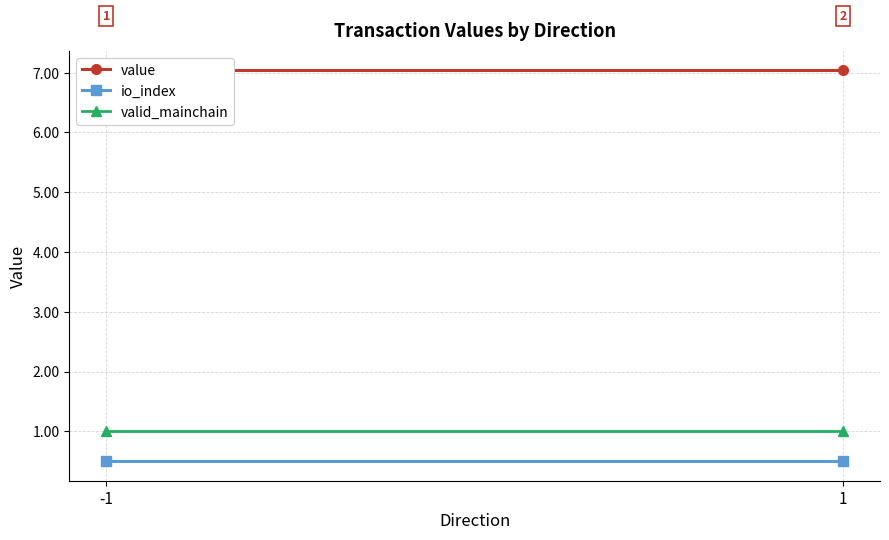

What is the highest value of the value series?

7.0